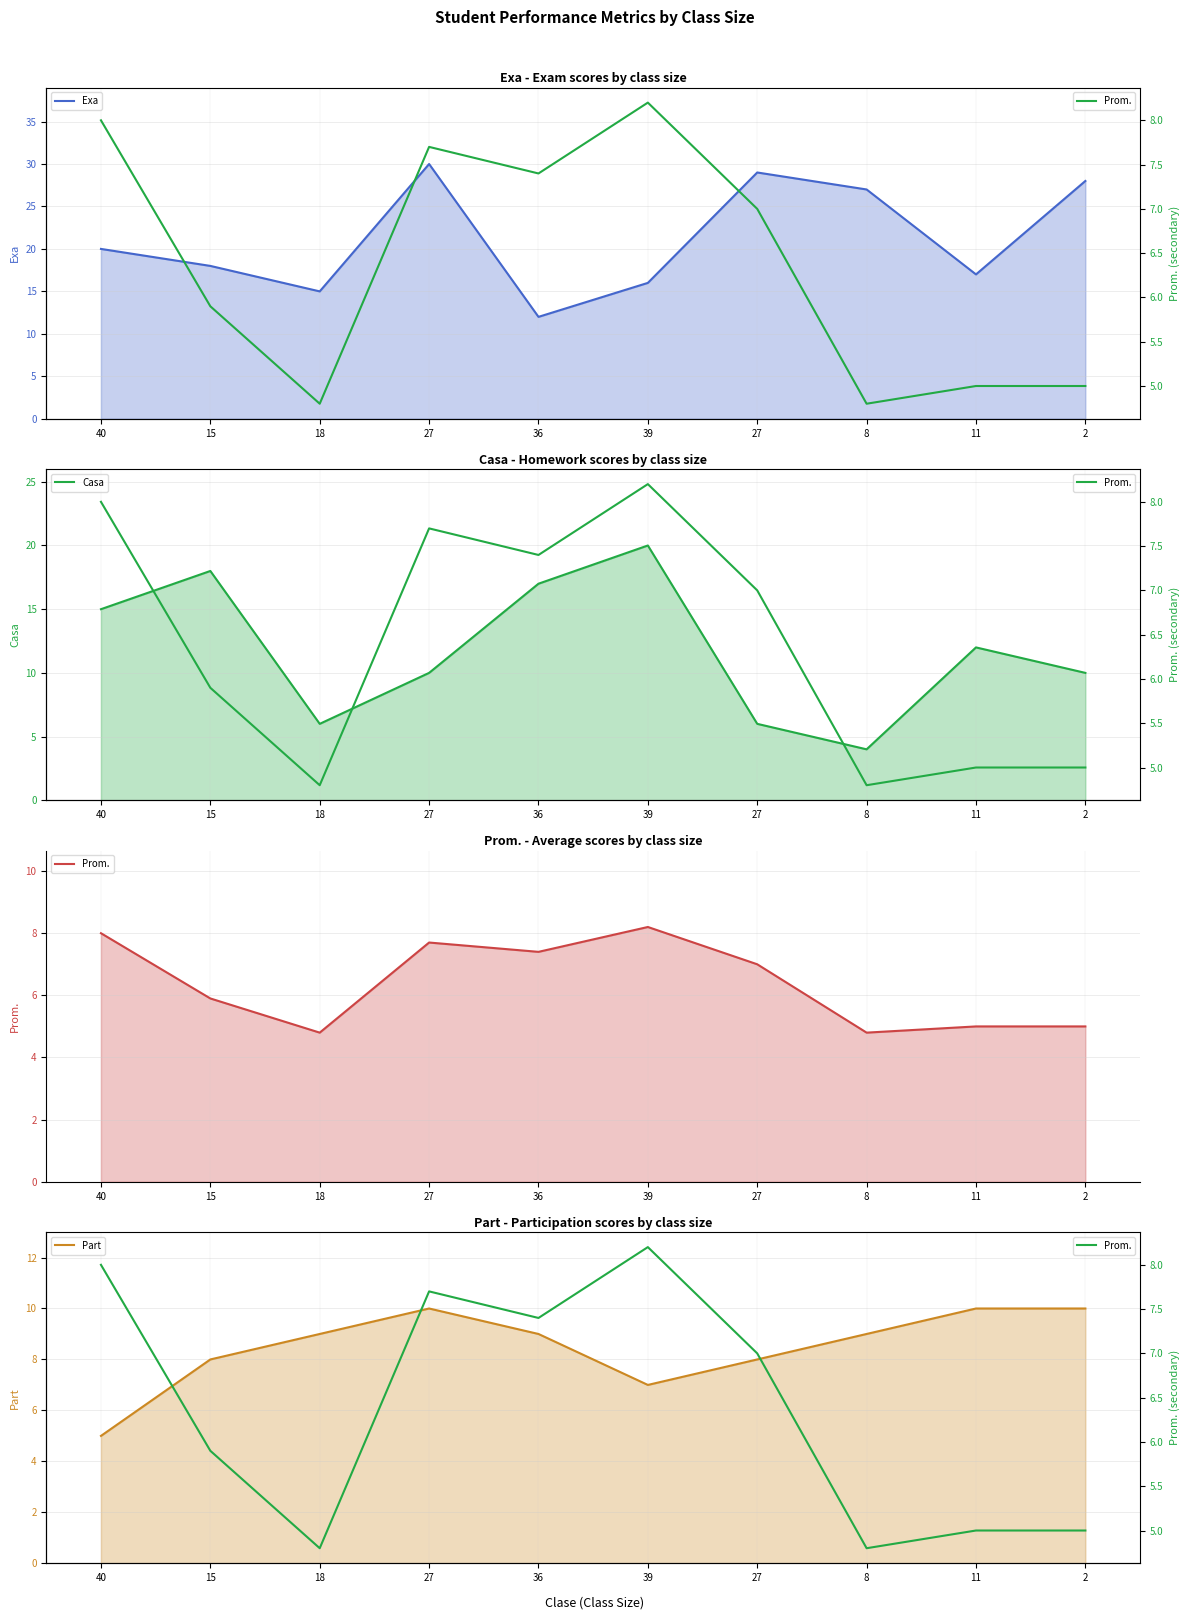

What is the total value across all series at 11?

44.0